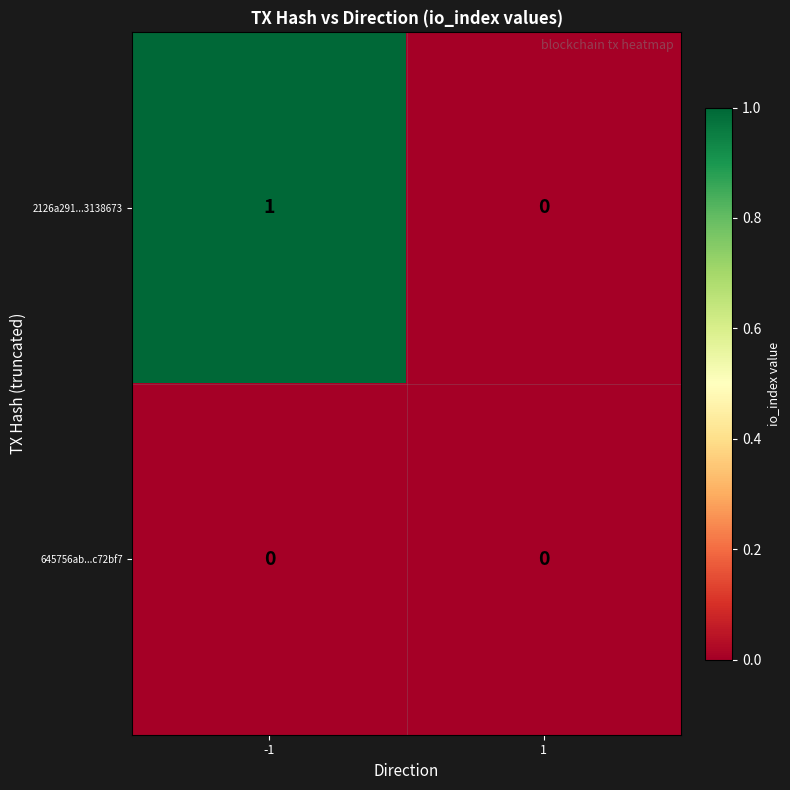

Is it true that 2126a291...3138673 equals 0 at -1?

False